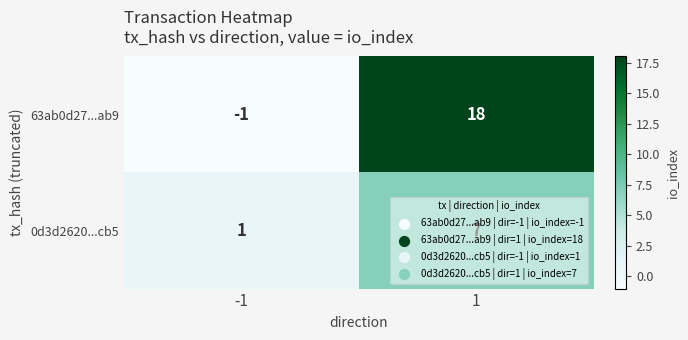

What is the greatest value displayed?

18